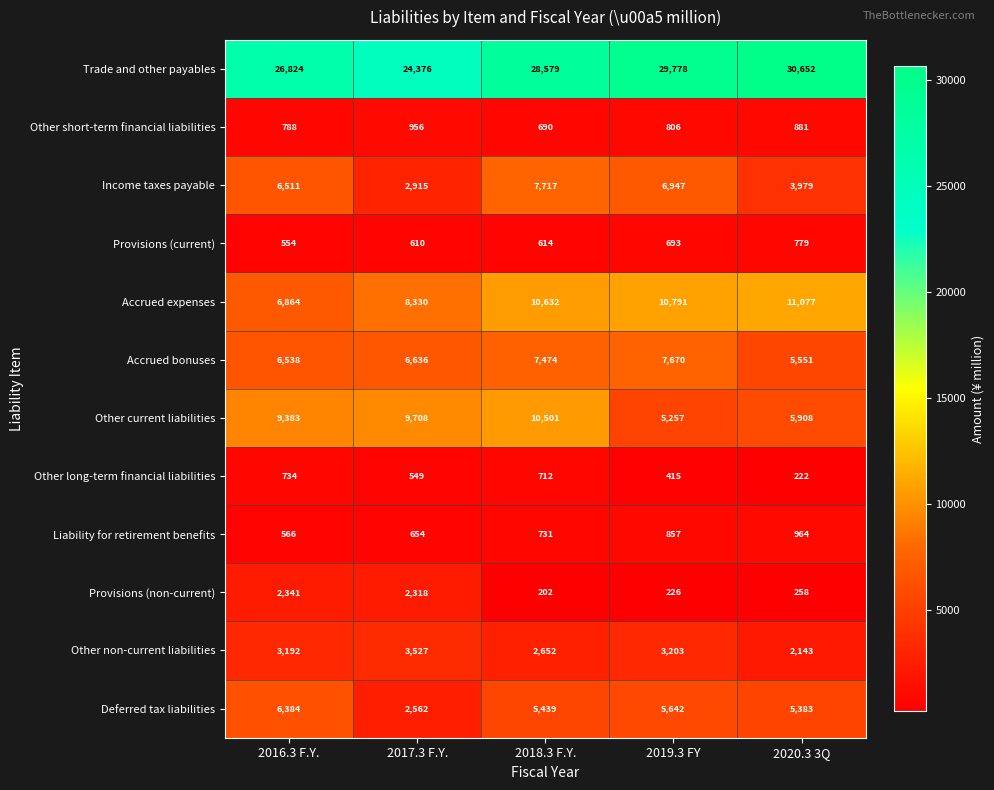

At how many categories does at least one series exceed 25064?

4